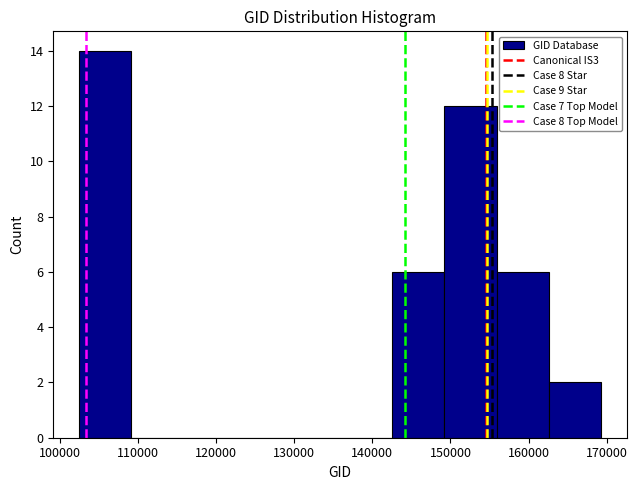

Reading left to right, list every bar in this chart as the range it spans on the x-axis followed by its height. Neither the bar edges nor the heights are printed on the chart, so give them approximately, as read against the axes.

102000 to 109000: 14
109000 to 116000: 0
116000 to 123000: 0
123000 to 129000: 0
129000 to 136000: 0
136000 to 143000: 0
143000 to 149000: 6
149000 to 156000: 12
156000 to 163000: 6
163000 to 169000: 2